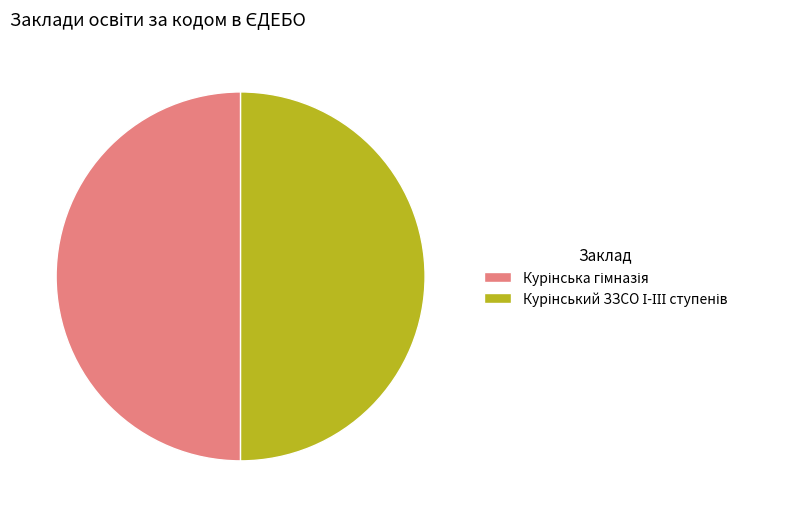

Combined, do Курінська гімназія and Курінський ЗЗСО І-ІІІ ступенів account for over 50%?

Yes